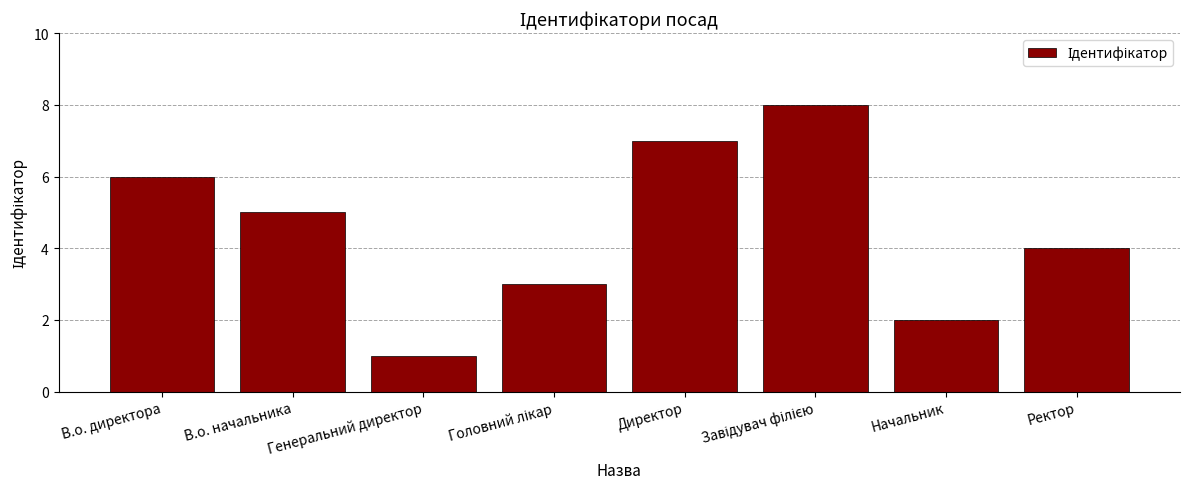

What is the sum of all values?

36